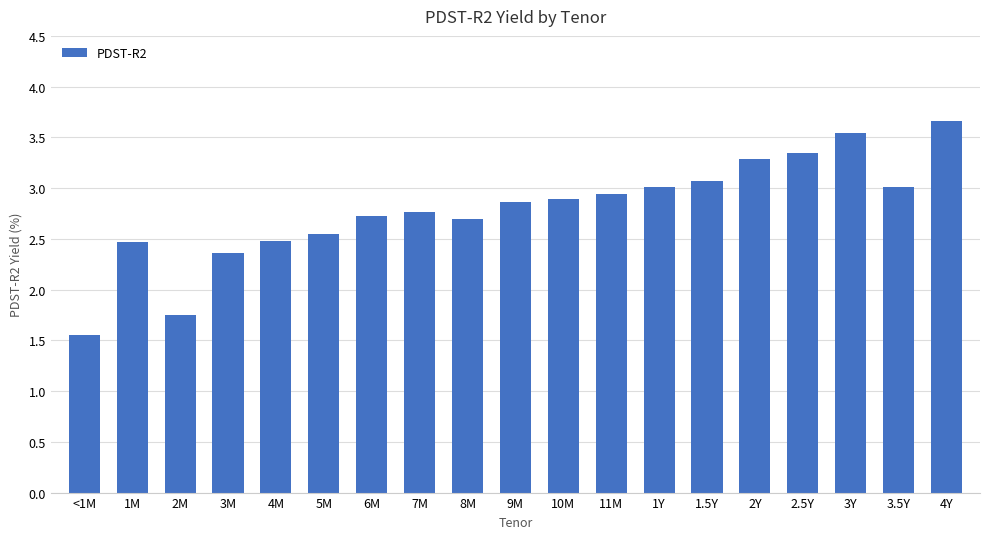

Which has a higher value, 2.5Y or 1Y?

2.5Y